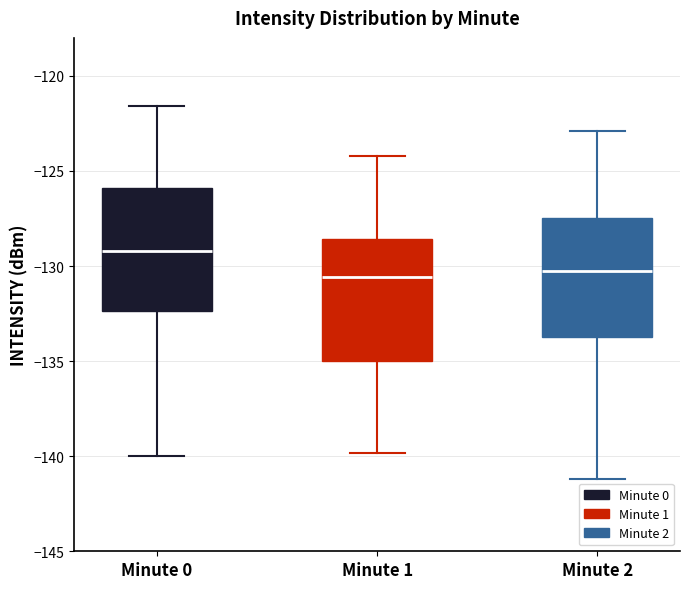

Where does the upper whisker of the box for Minute 2 end on the y-axis? The values are not printed on the chart, so give them approximately, as read against the axis.

-123.0